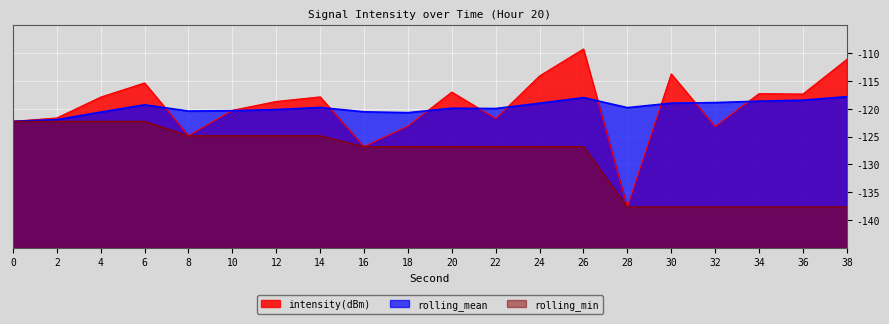

What is the minimum value shown in the chart?

-137.7